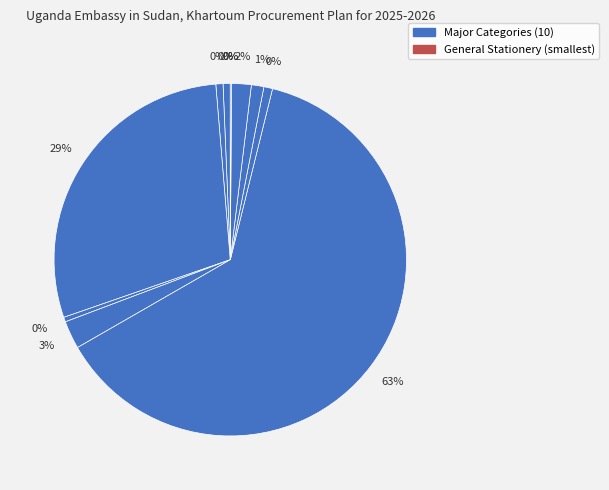

Do General Stationery and Construction of water projects together represent more than half of the pie?

No